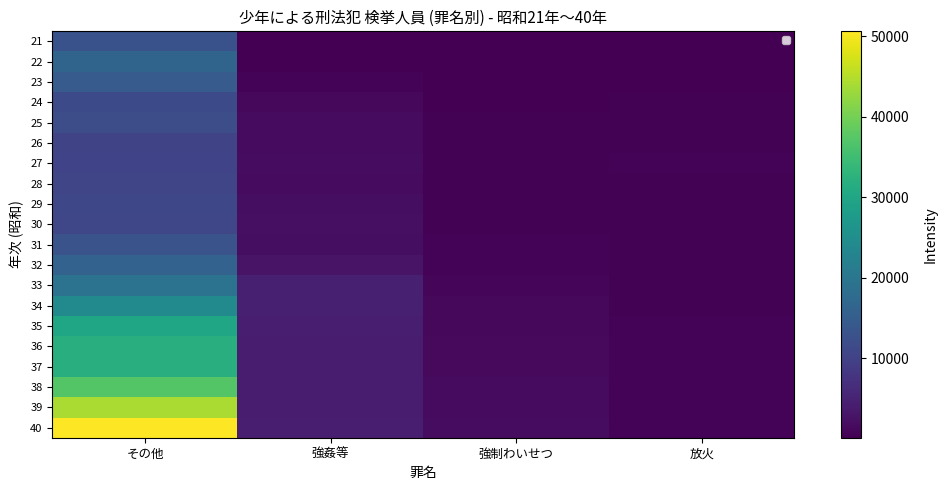

At which category is the sum across all series the highest?

その他